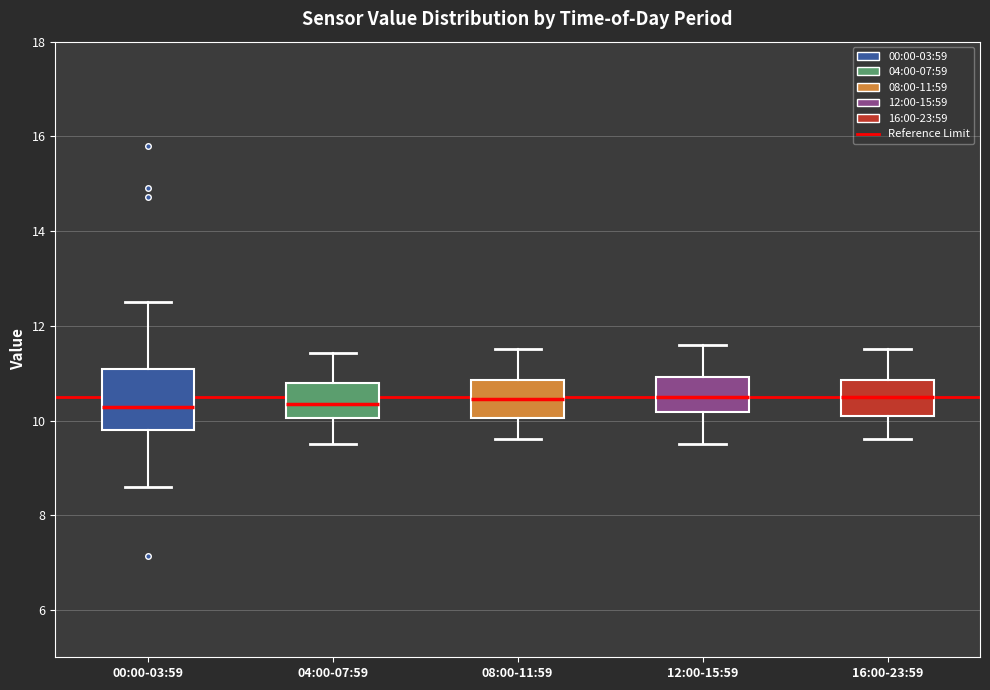

Where is the lower edge of the box for 08:00-11:59 on the y-axis? The values are not printed on the chart, so give them approximately, as read against the axis.

10.0